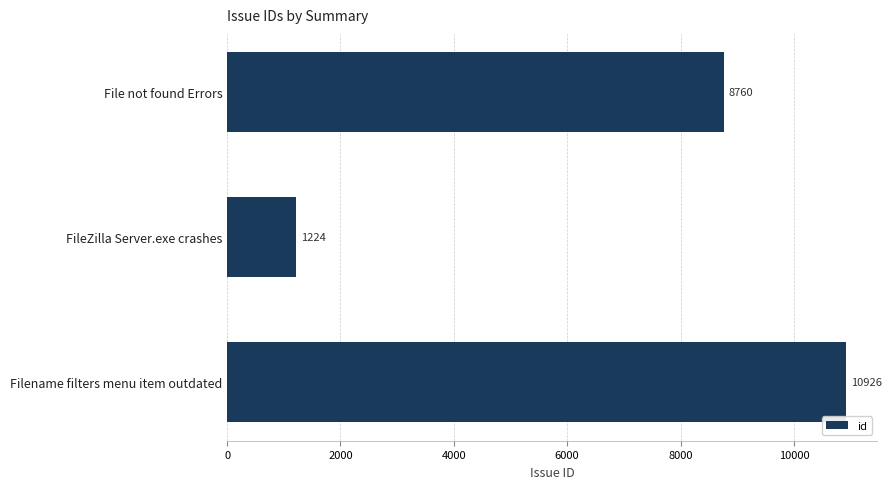

Are the bars horizontal?

Yes